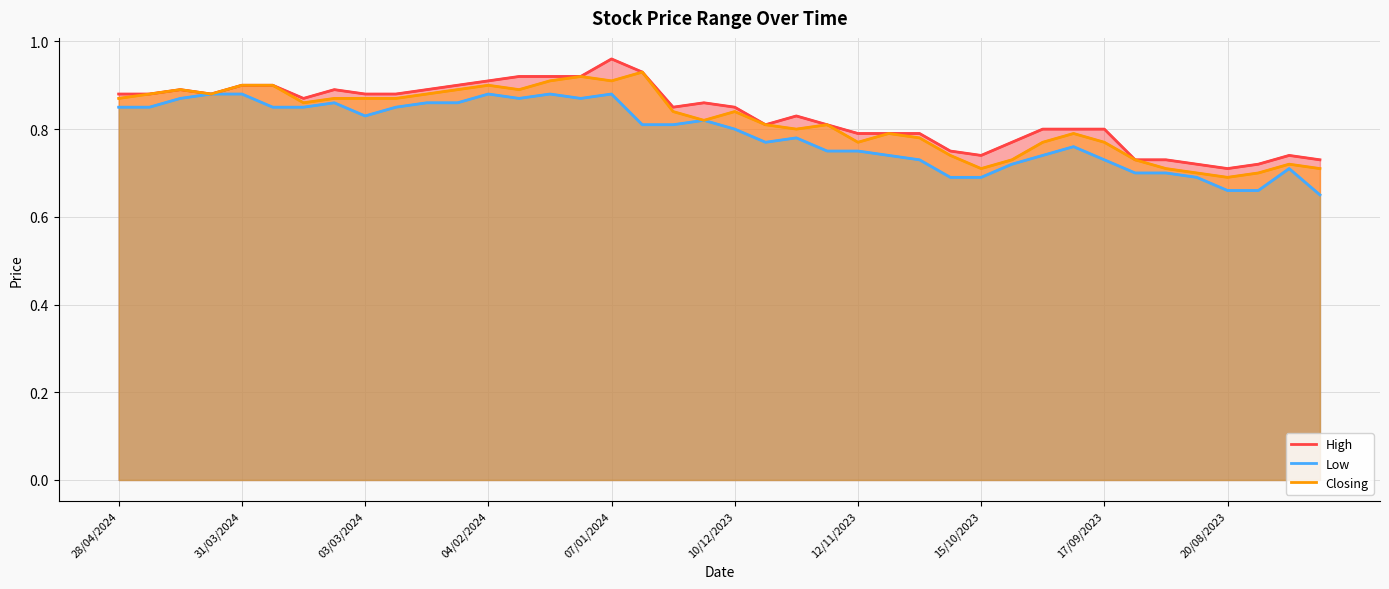

The value of Closing at 15 is 0.9. True or false?

True